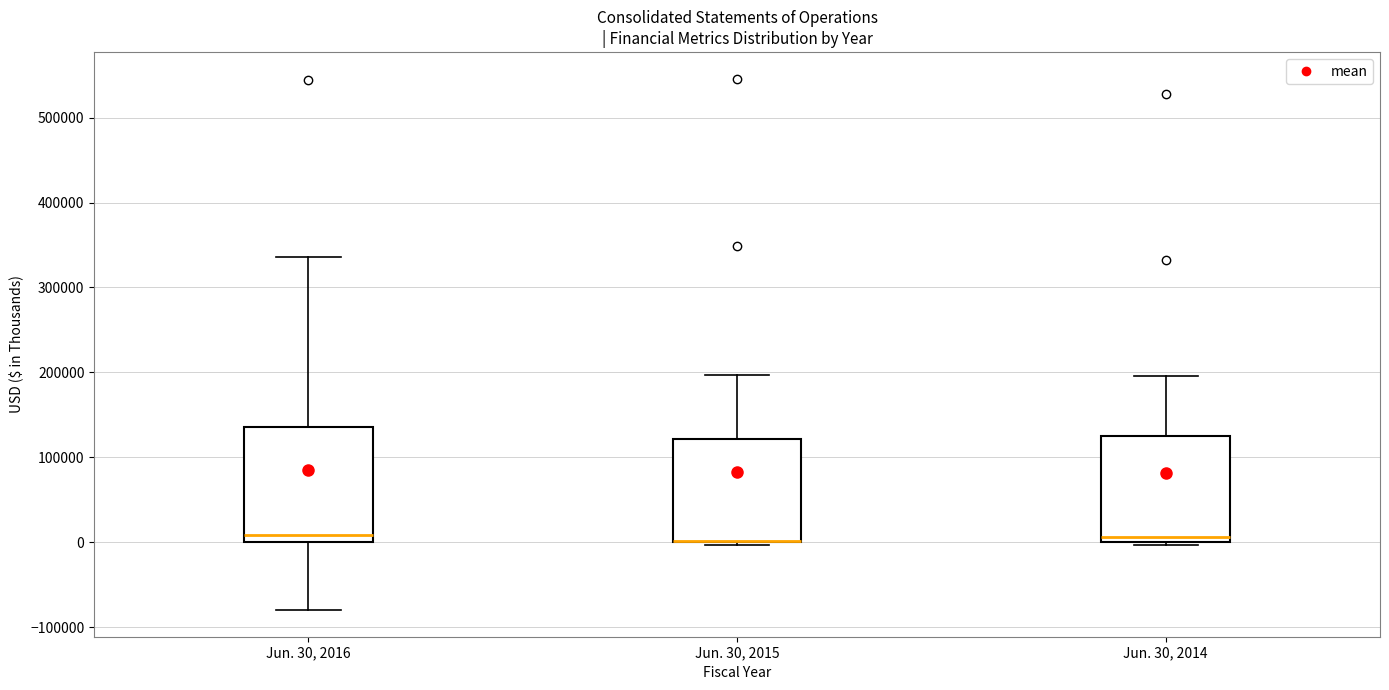

Reading left to right, transcribe this box plot: for each box, give where its median line is, the range the box spans, and where its two whiskers end, as read against the y-axis. The values are not printed on the chart, so give them approximately, as read against the axis.

Jun. 30, 2016: median 10000, box 0 to 140000, whiskers -80000 to 340000
Jun. 30, 2015: median 0 (drawn on the box's lower edge), box 0 to 120000, whiskers 0 (just below the box's lower edge) to 200000
Jun. 30, 2014: median 10000, box 0 to 130000, whiskers 0 (just below the box's lower edge) to 200000